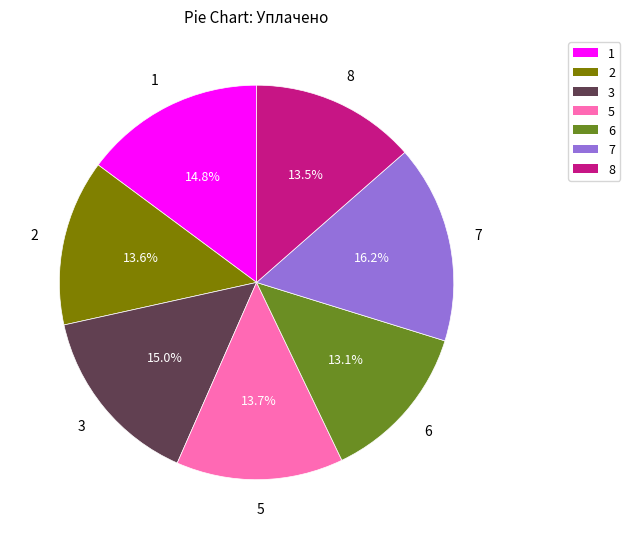

Is there a majority slice in this chart?

No